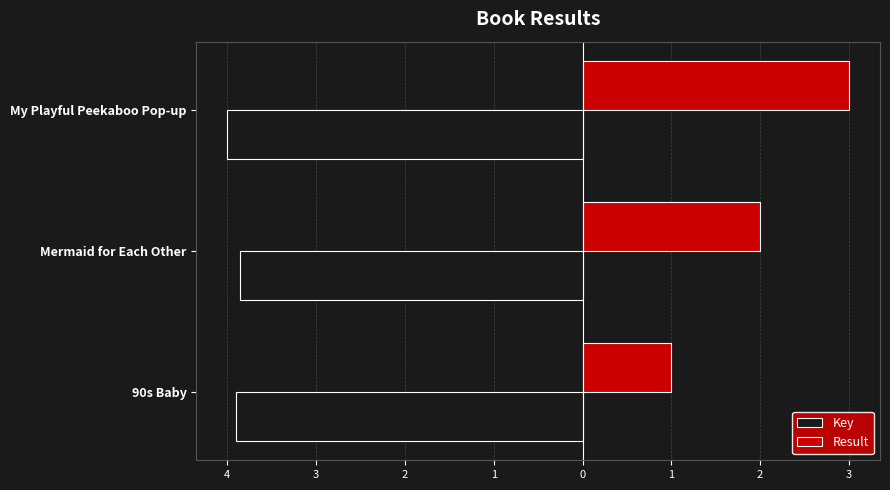

What are all the series names shown in the legend?

Key, Result